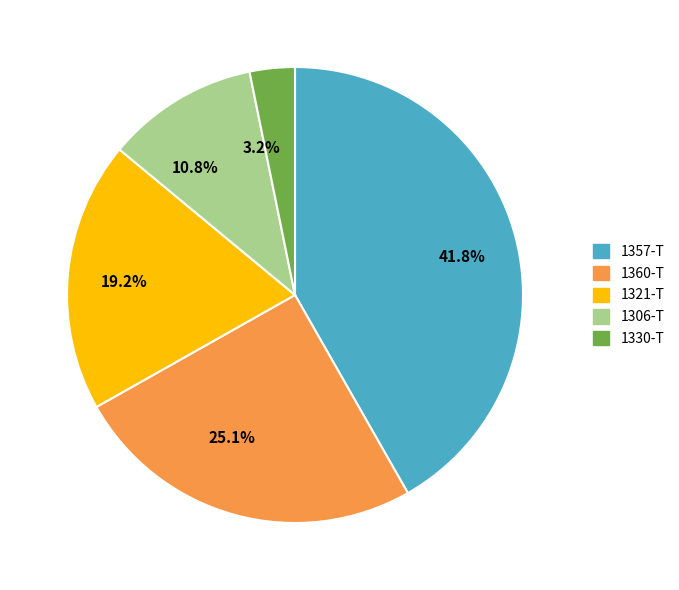

How many segments does this pie chart have?

5